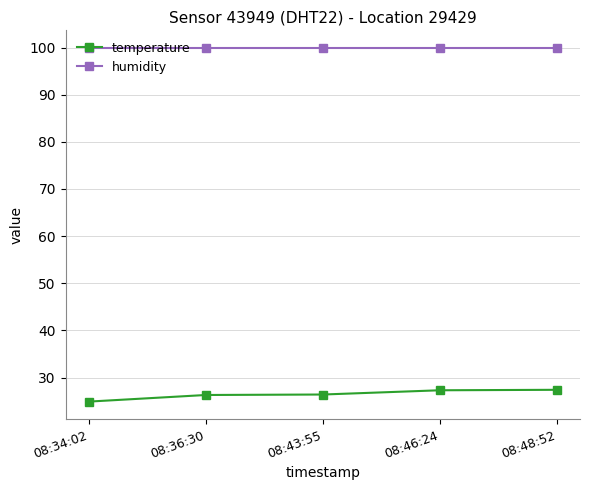

Rank the series at 08:36:30 from highest to lowest value.

humidity, temperature